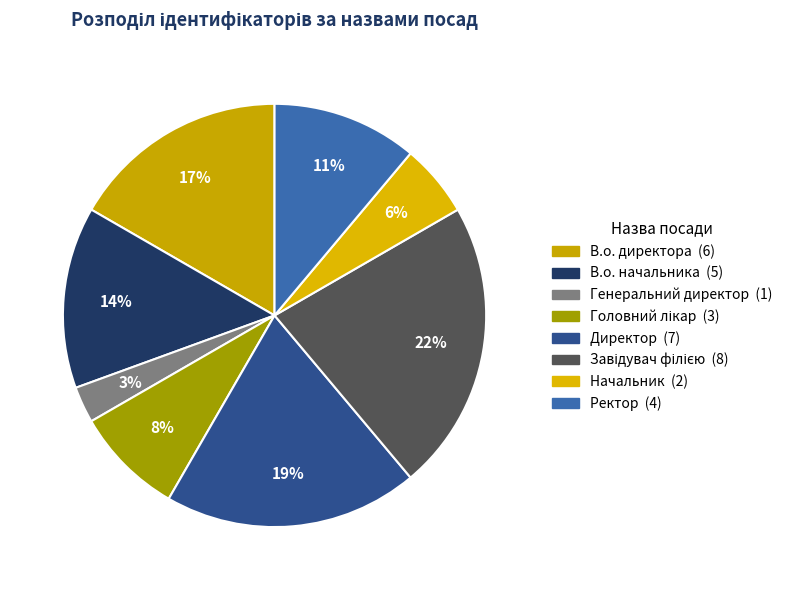

Do Генеральний директор and Головний лікар together represent more than half of the pie?

No